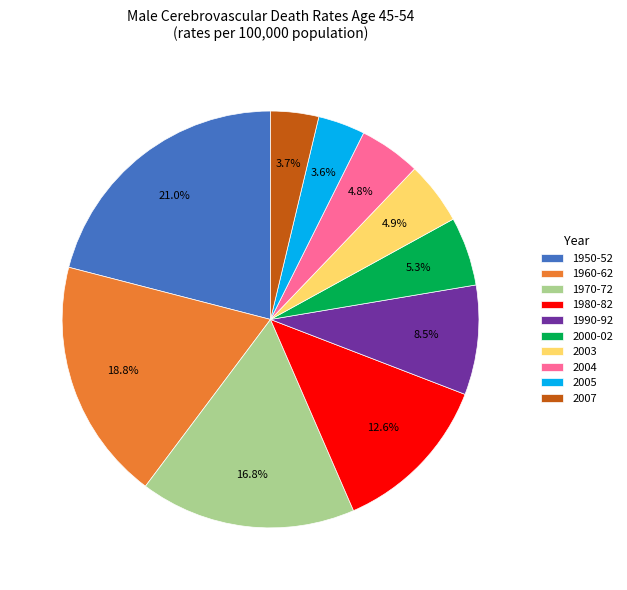

Combined, do 2003 and 2007 account for over 50%?

No